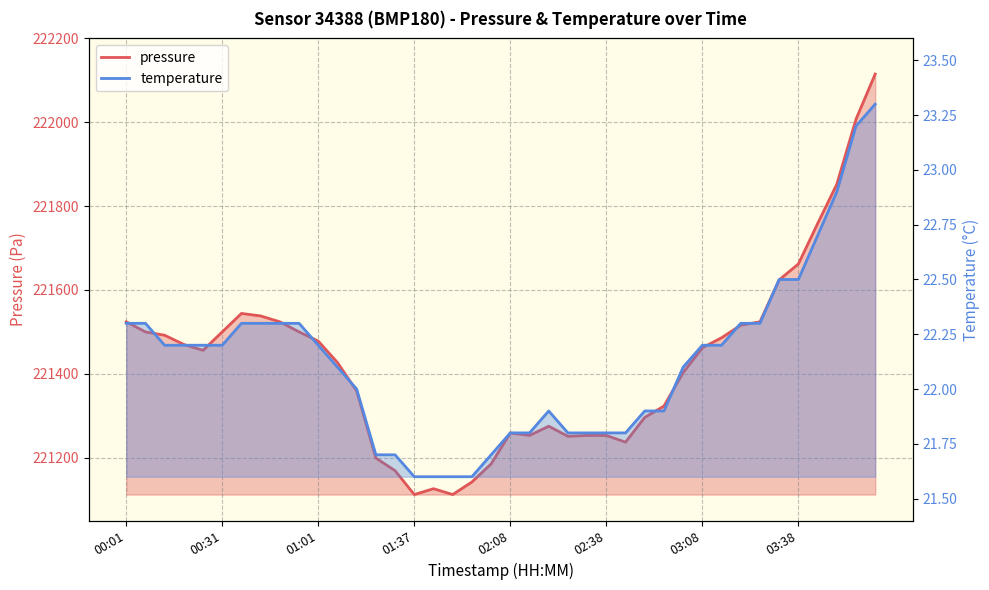

What is the label of the 30th point from the left?

03:02